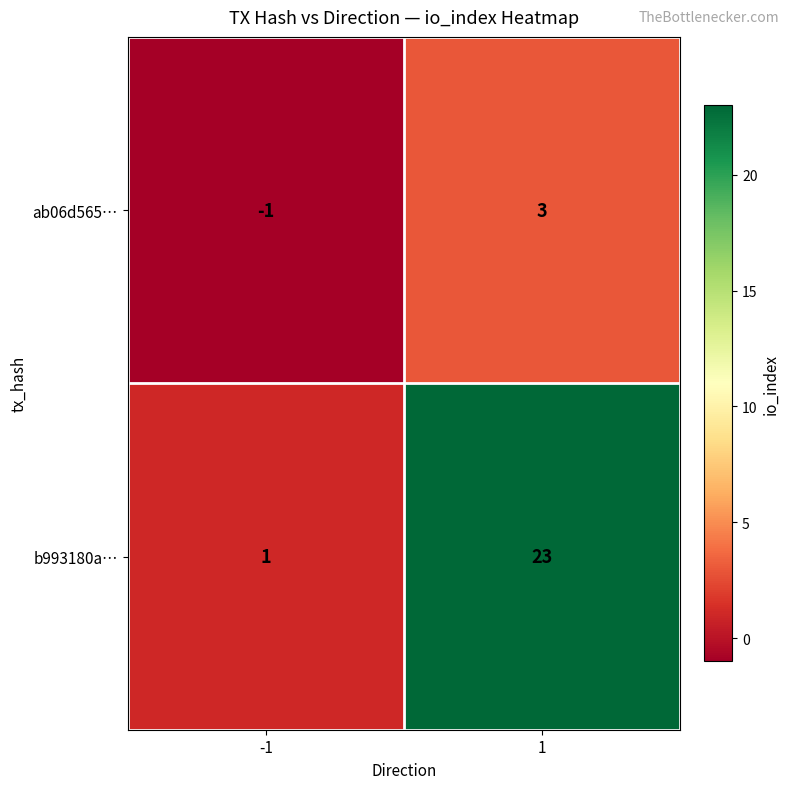

What is the sum of the b993180a… values at 1 and -1?

24